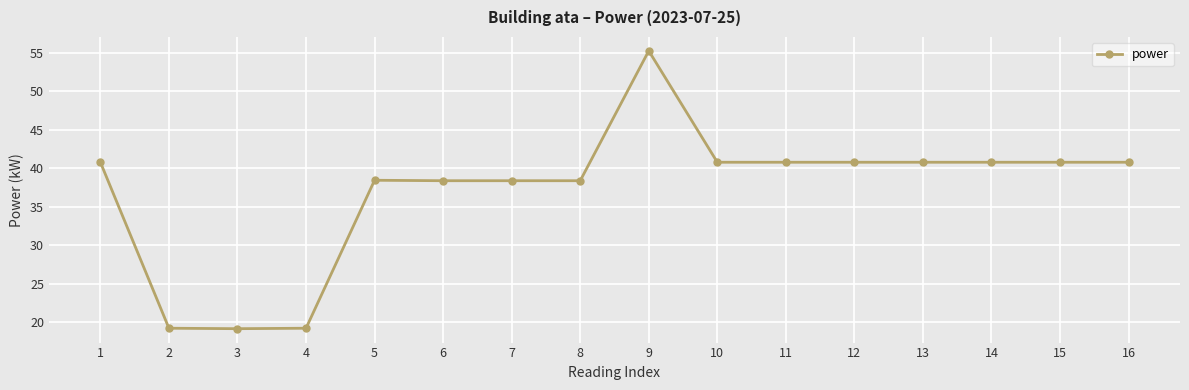

Which category has the highest value across all series?

9